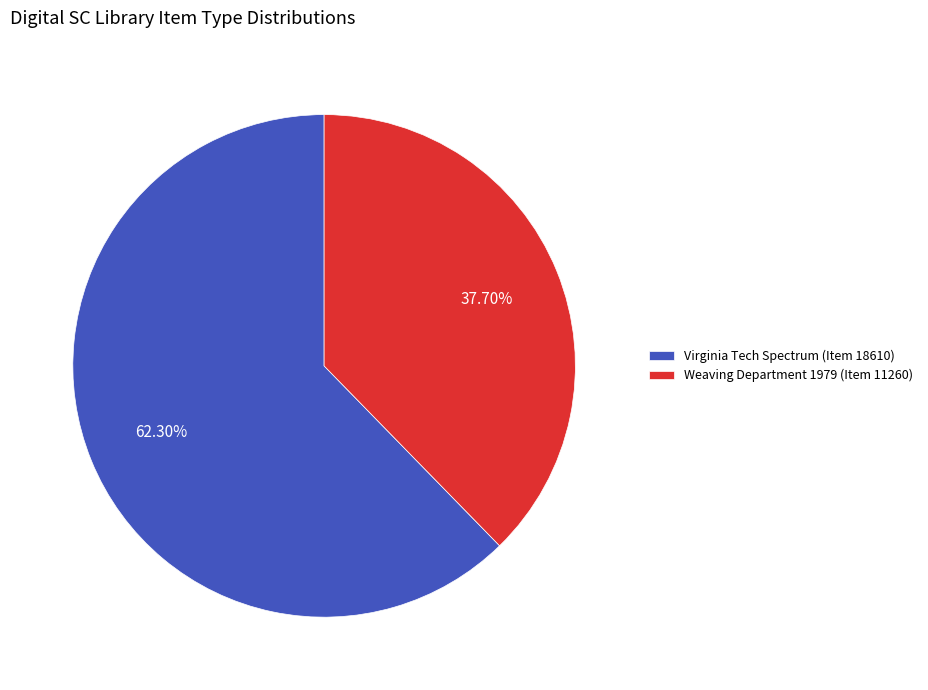

What percentage do Weaving Department 1979 (Item 11260) and Virginia Tech Spectrum (Item 18610) together represent?

100.0%